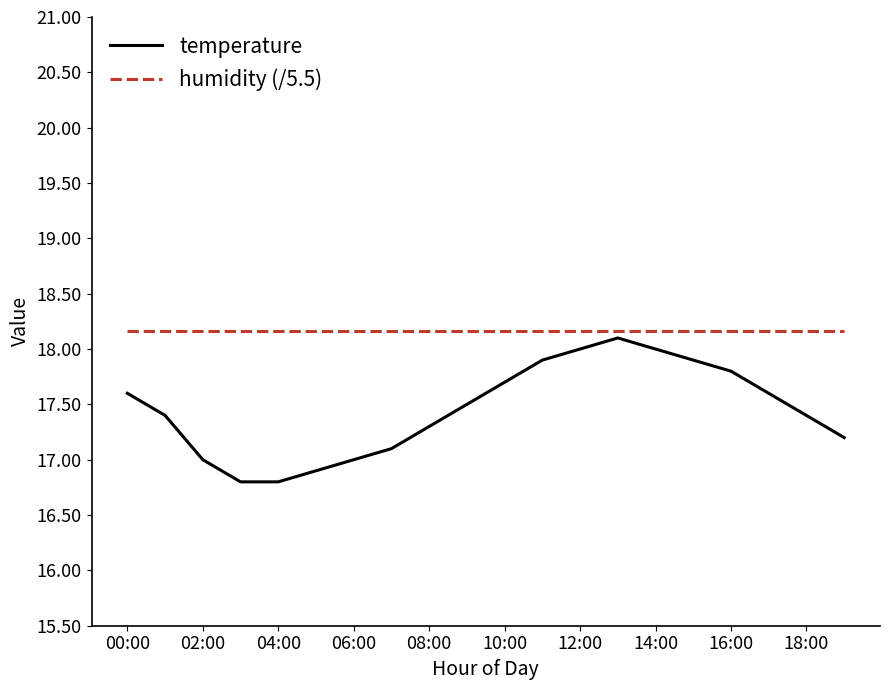

What is the maximum value shown in the chart?

18.2